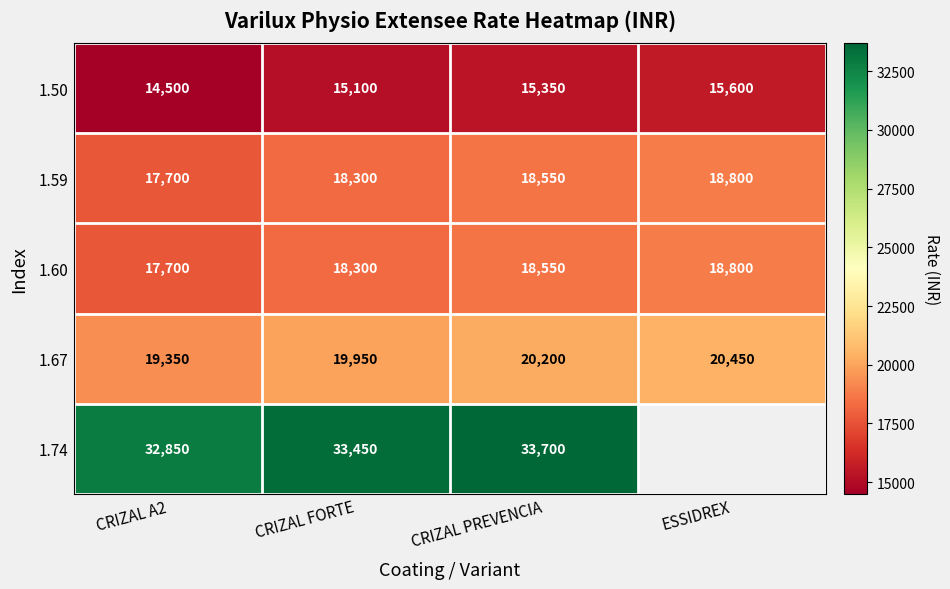

What is the minimum value for 1.60?

17700